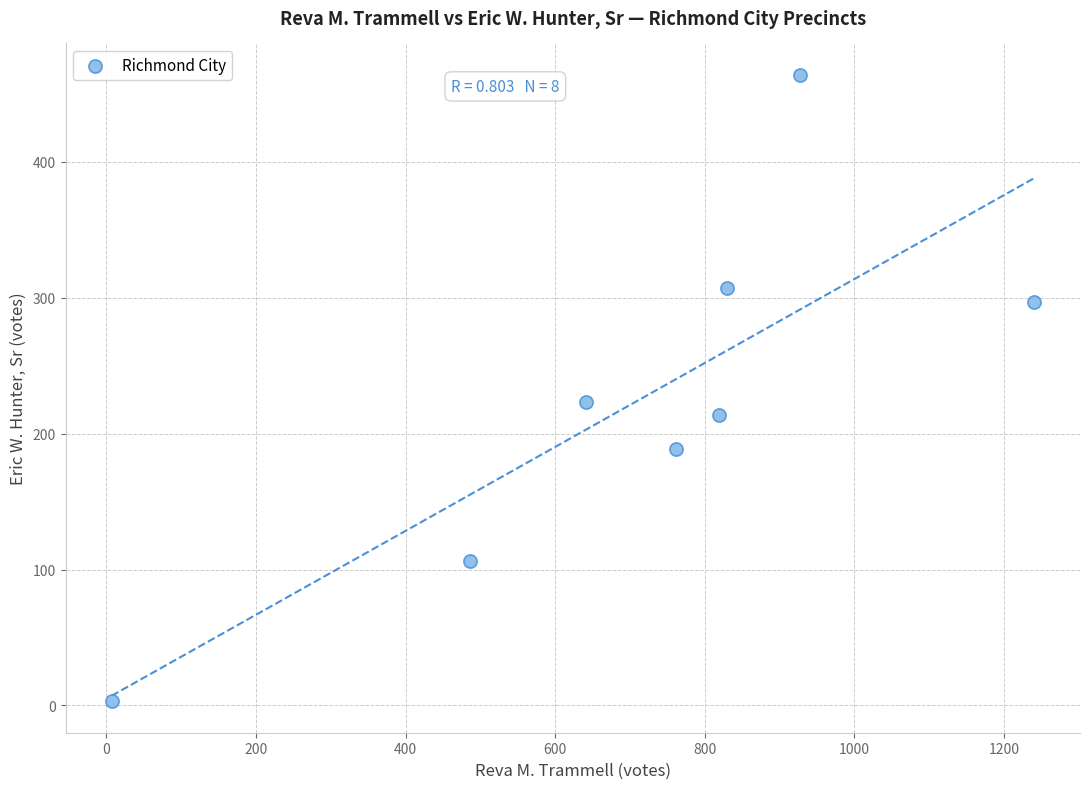

What is the range of Y values (max minus min)?

461